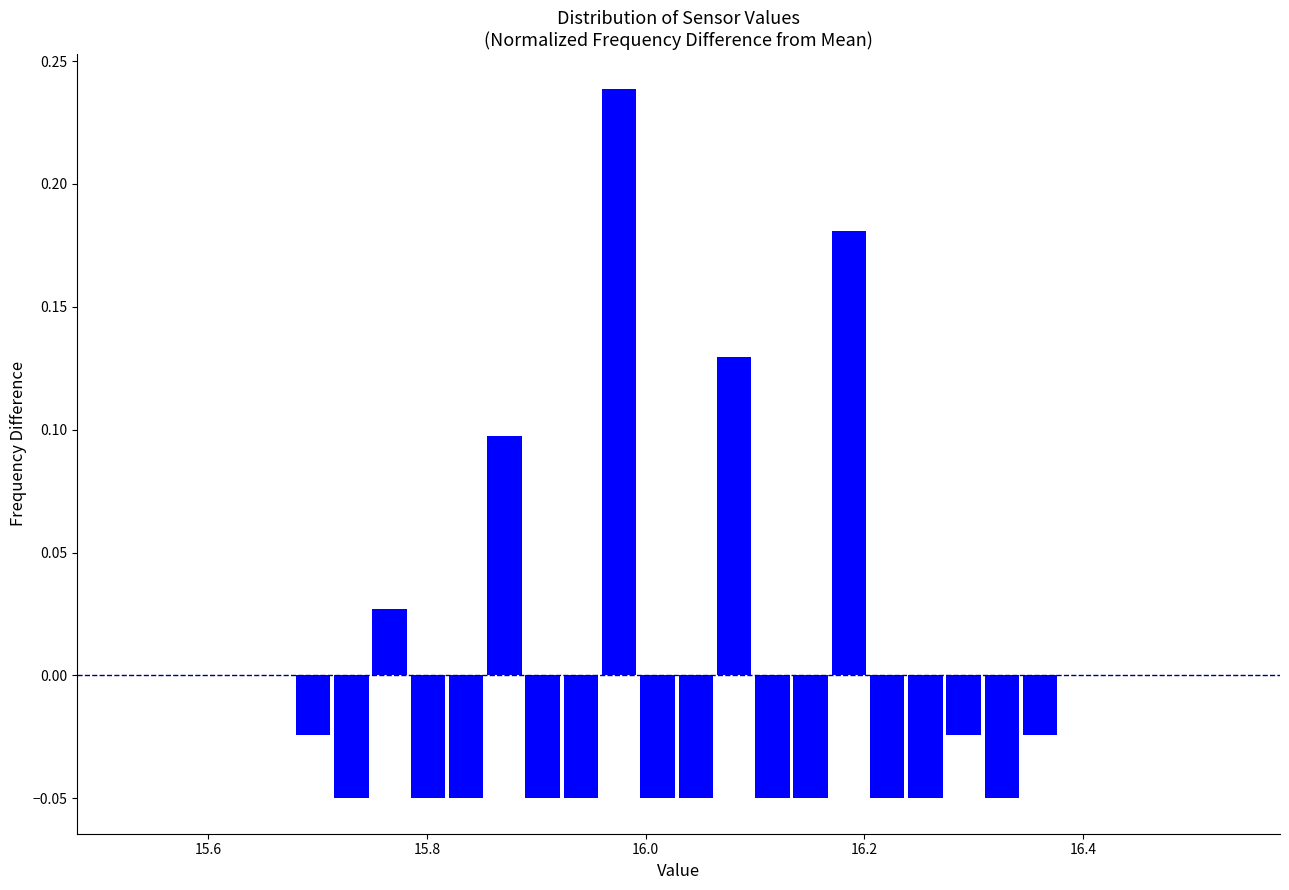

Read against the x-axis, roughly where is the centre of the tallest bar?

15.98